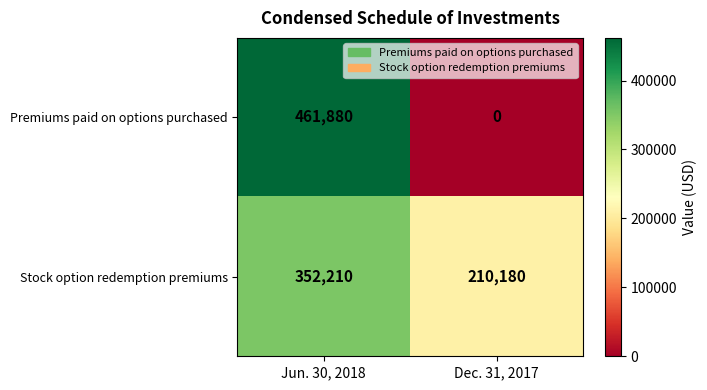

Reading left to right, transcribe all the data shown in this chart.

Premiums paid on options purchased: 461880	0
Stock option redemption premiums: 352210	210180